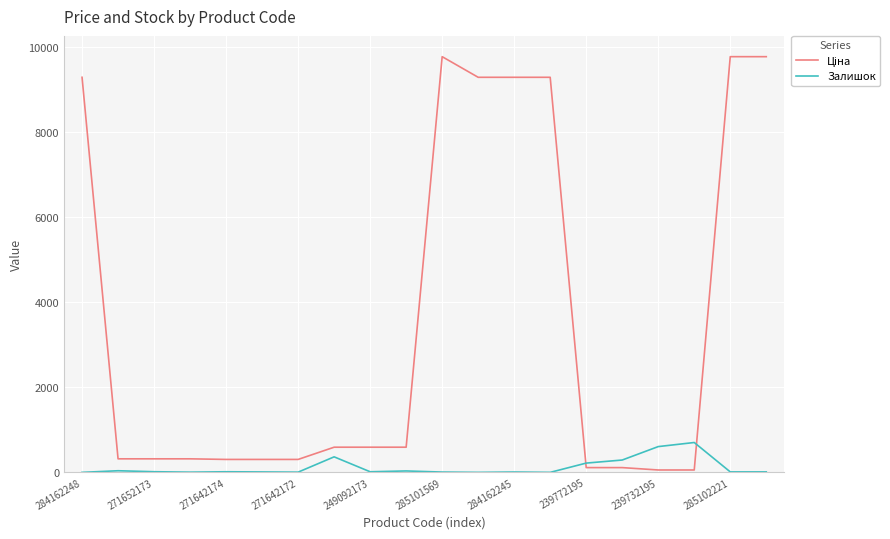

What is the difference between the maximum and minimum values in the Залишок series?

702.0